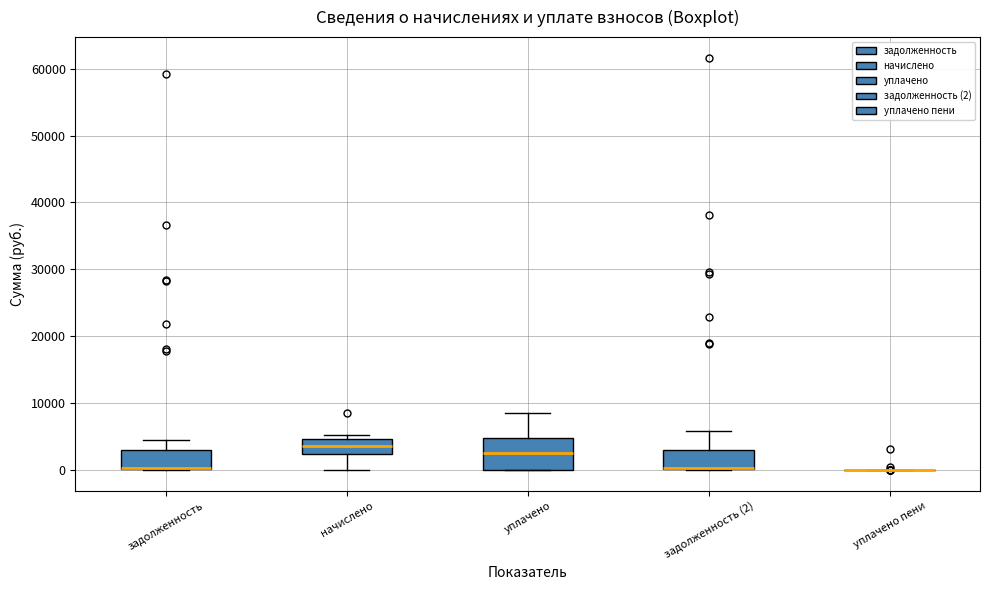

Which box is the tallest, from its lower edge to its upper edge?

уплачено